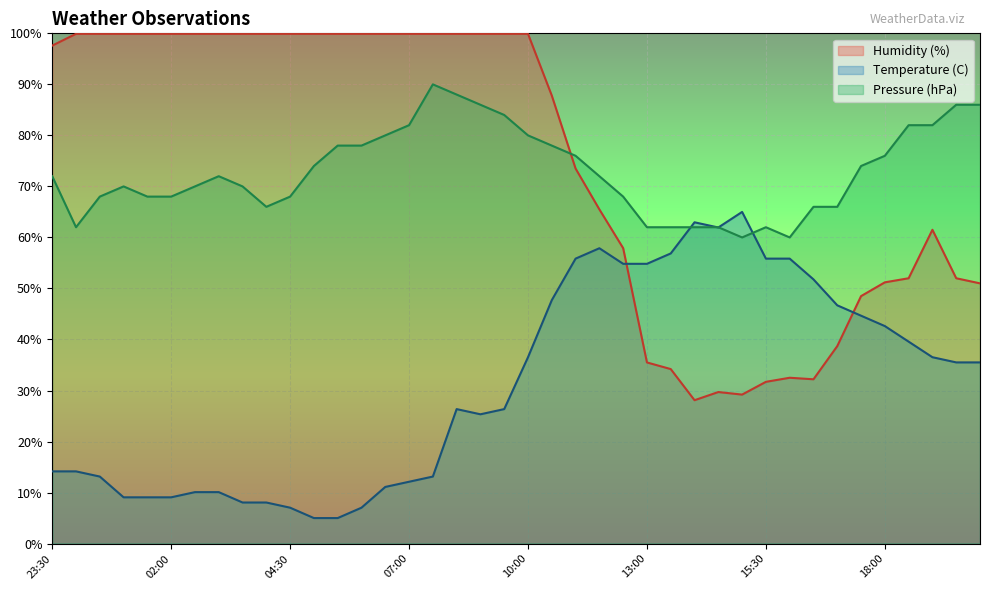

What is the average value of the Pressure (hPa) series?

72.9